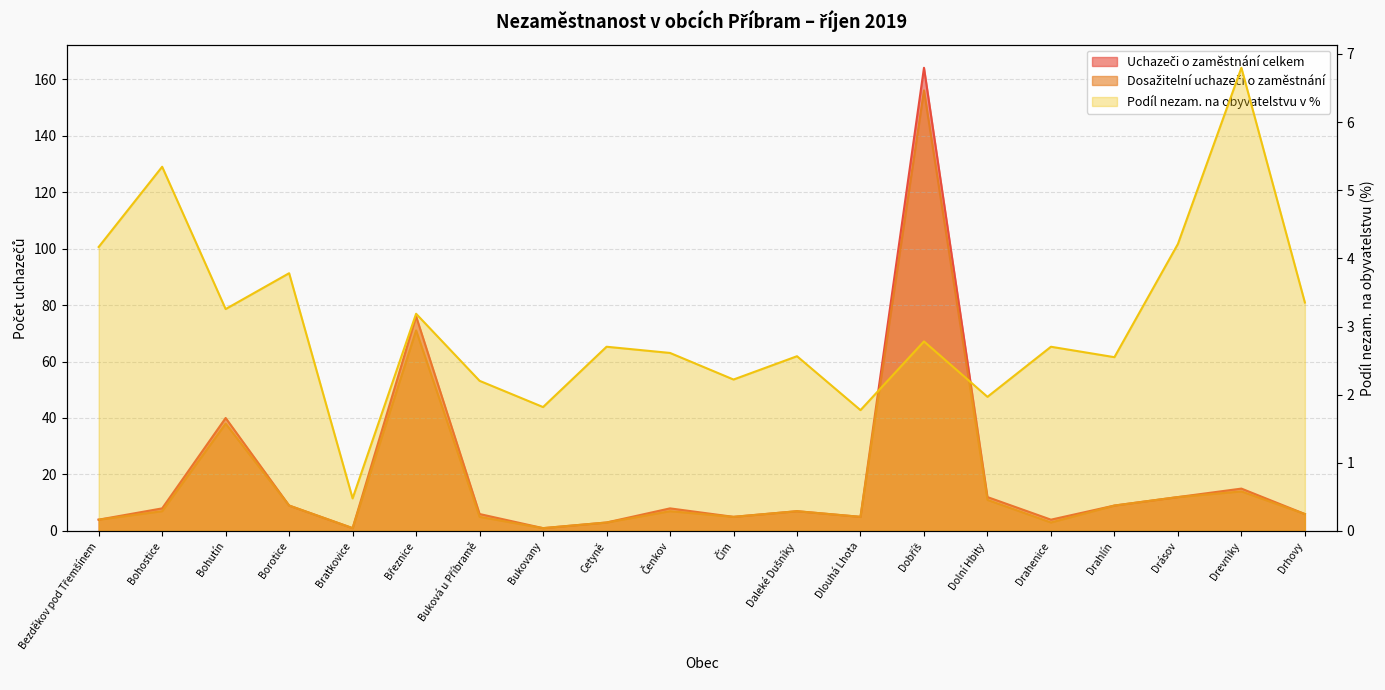

True or false: Dosažitelní uchazeči o zaměstnání and Uchazeči o zaměstnání celkem intersect in this chart.

False